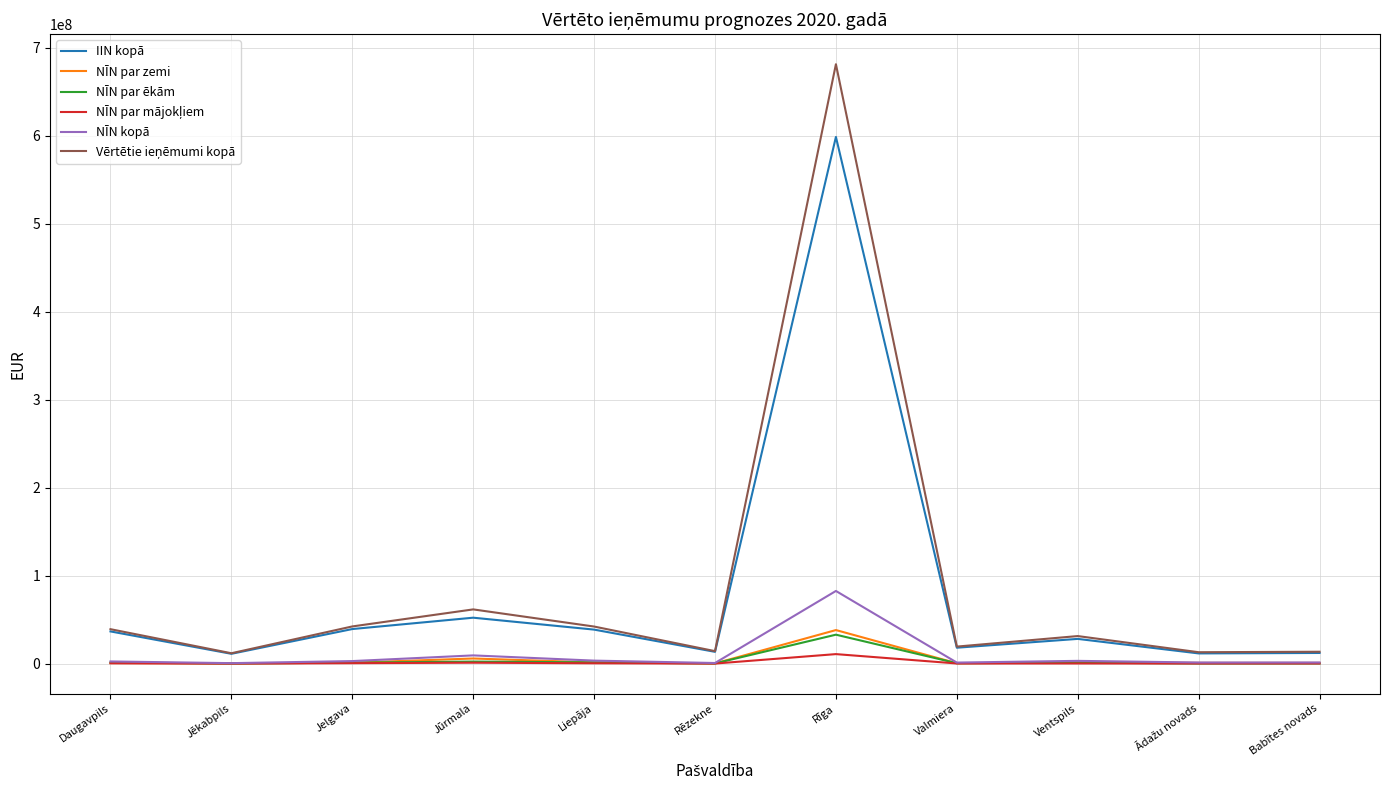

At which category is the sum across all series the highest?

Rīga